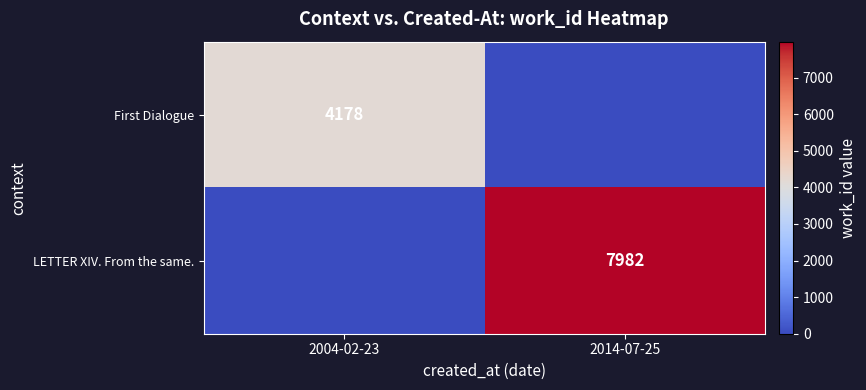

How many categories are shown in the chart?

2